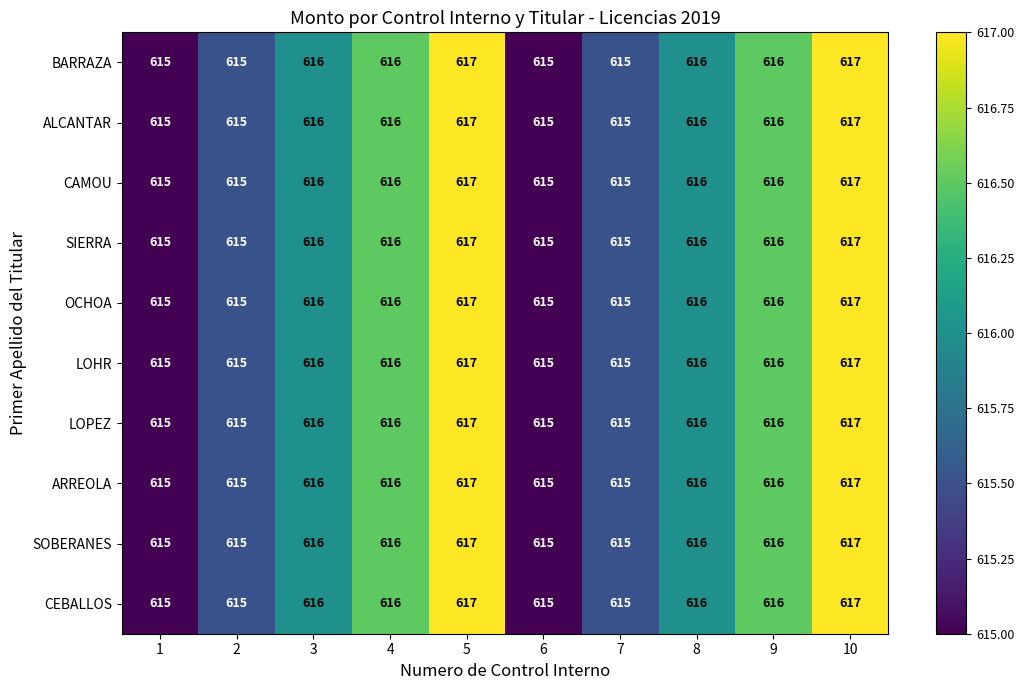

The value of OCHOA at 9 is 616.5. True or false?

True